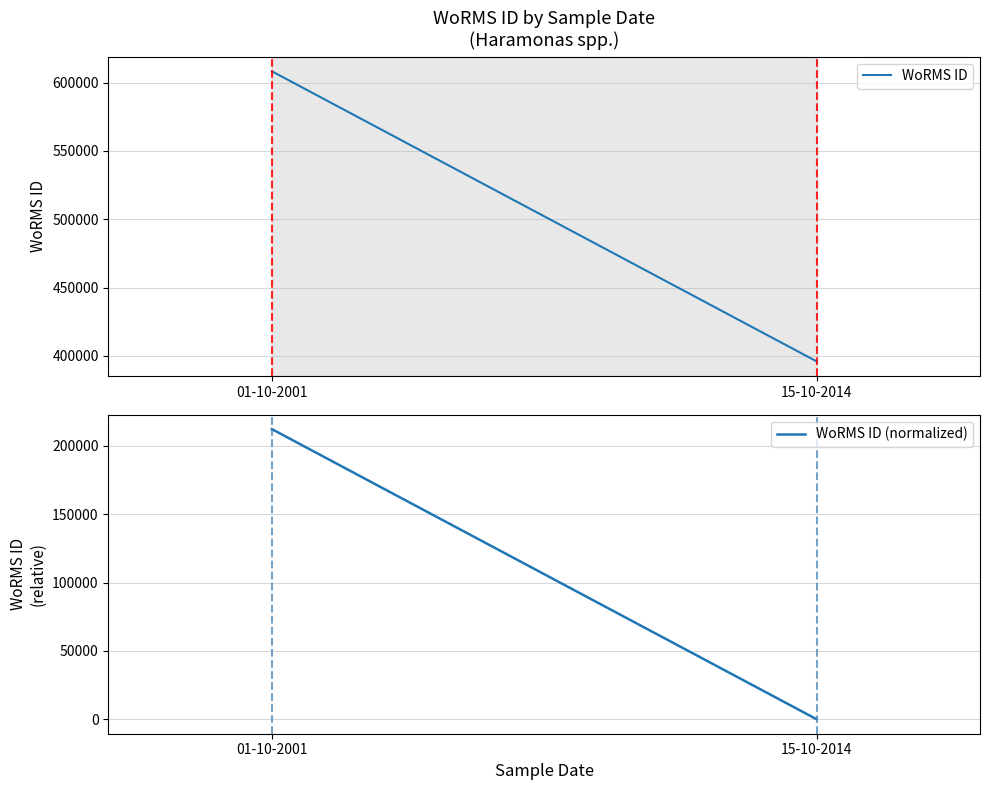

What is the total value across all series at 15-10-2014?

395989